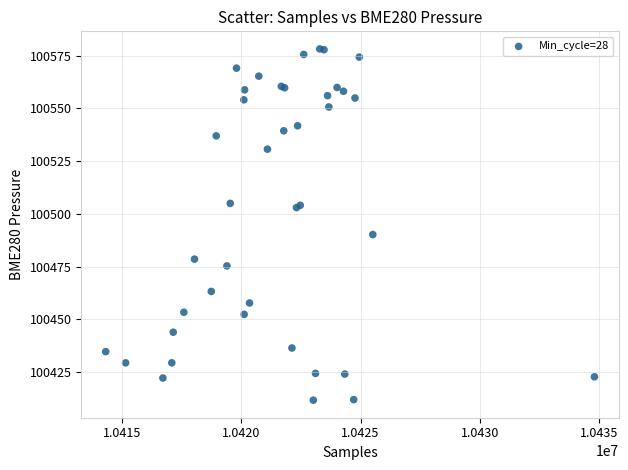

What Y value in the scatter plot is closest to 100494?

100490.2